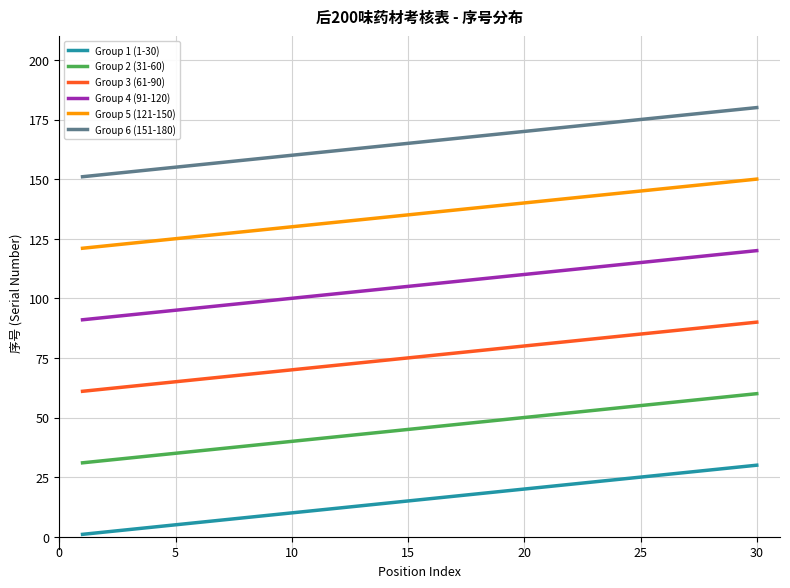

Which series has the largest total across all categories?

Group 6 (151-180)